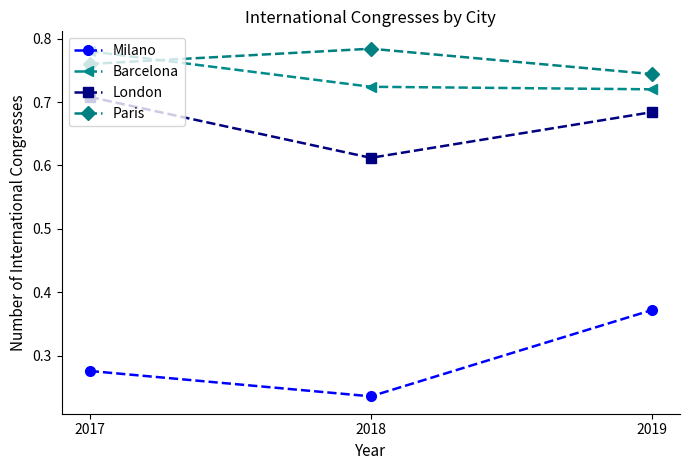

Is it true that London equals 0.3 at 2017?

False